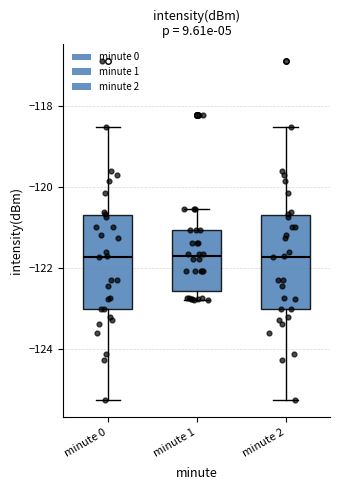

Where does the upper whisker of the box for minute 2 end on the y-axis? The values are not printed on the chart, so give them approximately, as read against the axis.

-118.6